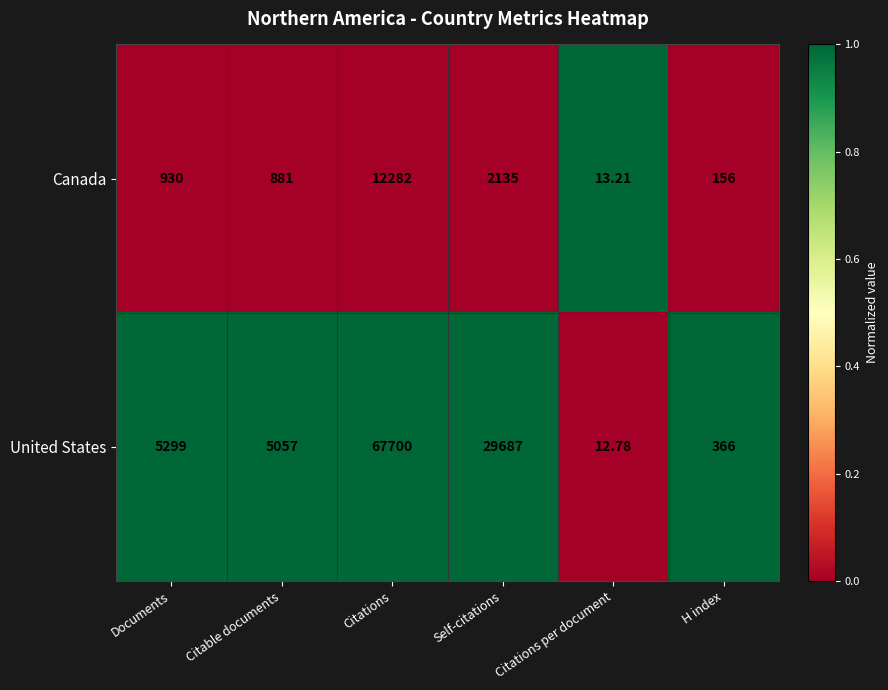

Is the value of Canada at Citations greater than the value of United States at Citable documents?

Yes